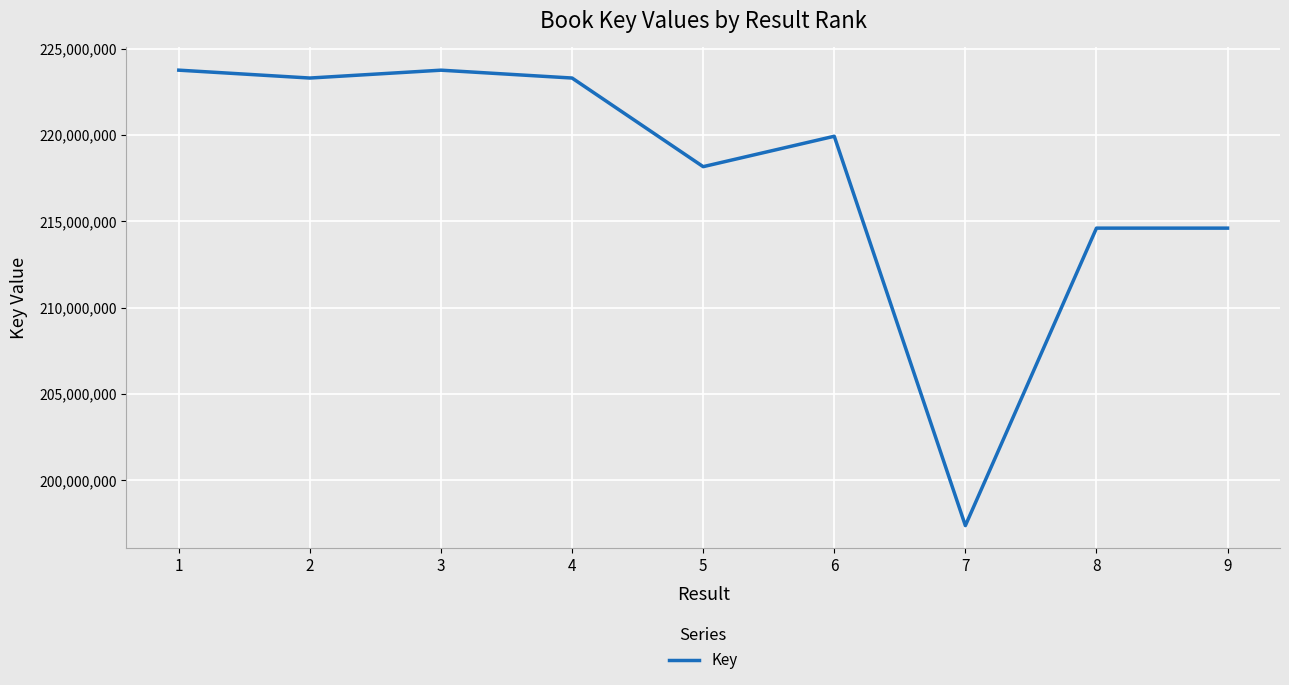

What is the greatest value displayed?

223753836